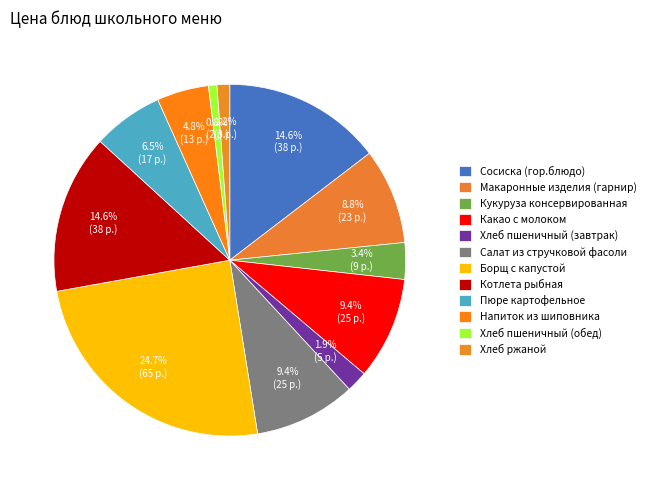

Combined, do Какао с молоком and Хлеб пшеничный (обед) account for over 50%?

No